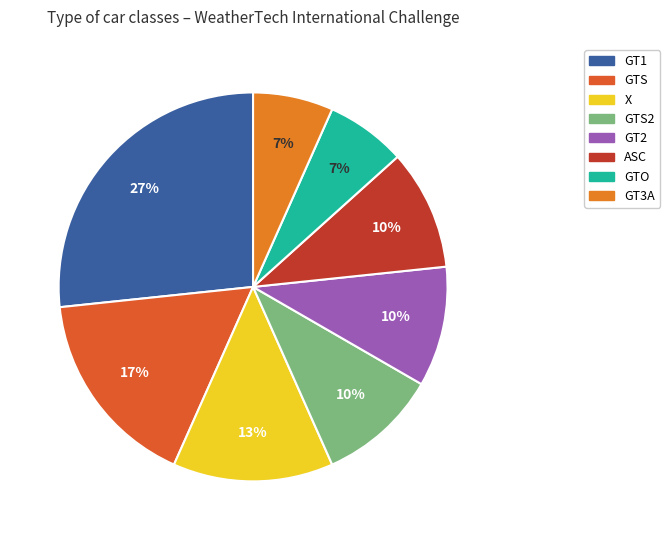

How many segments does this pie chart have?

8